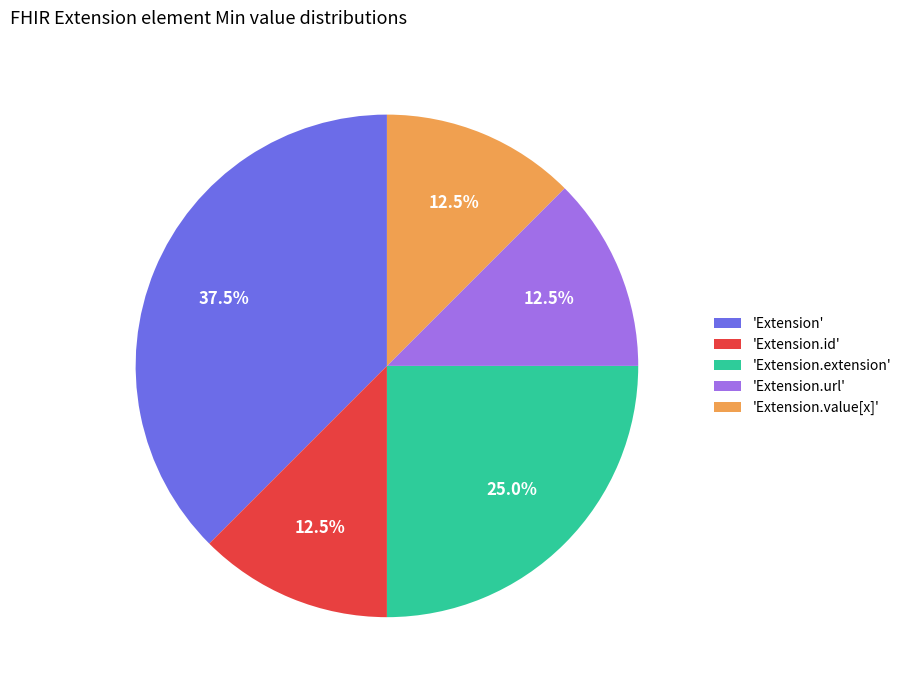

Is there a majority slice in this chart?

No